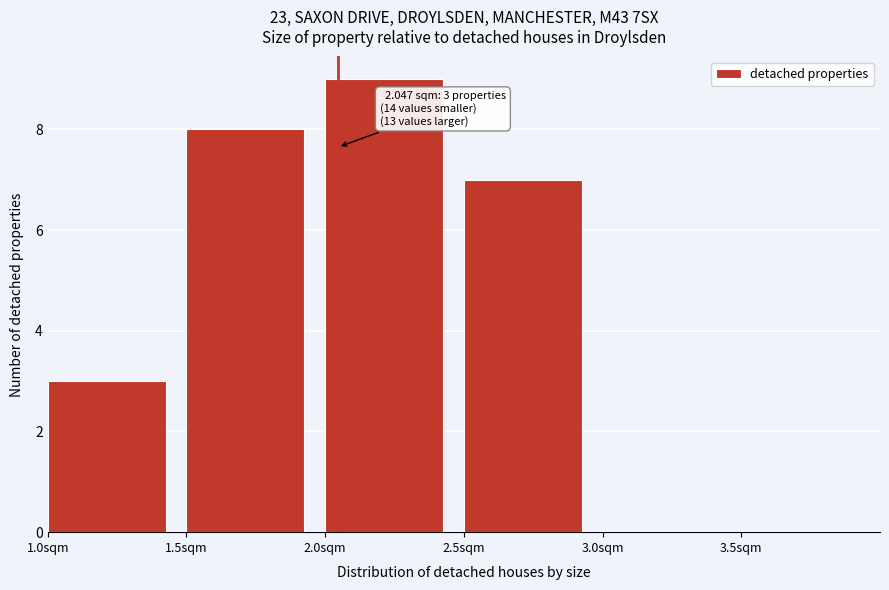

Which range on the x-axis has the tallest bar?

2.0 to 2.5